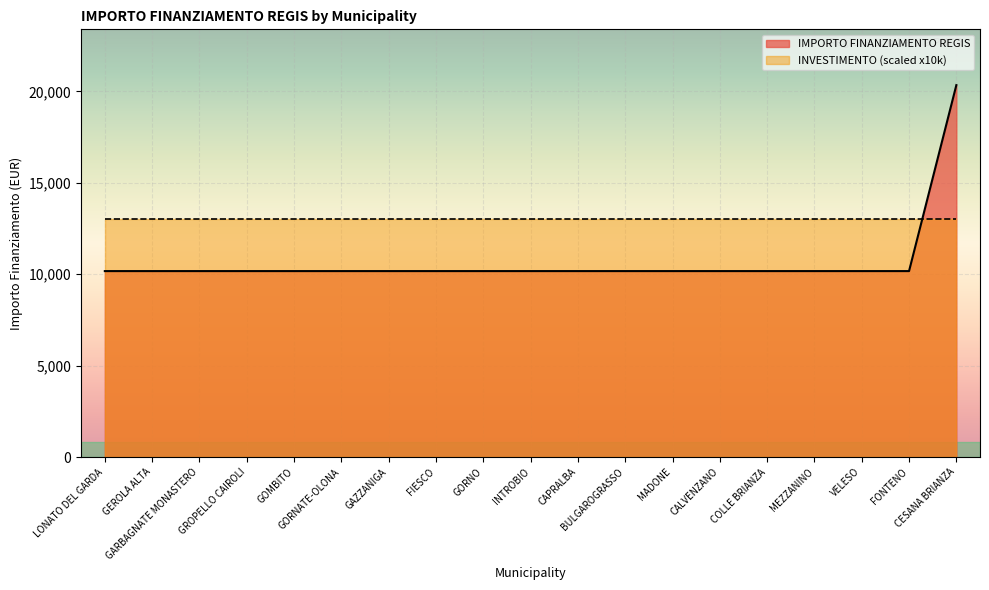

At which category does the chart reach its peak across all series?

CESANA BRIANZA